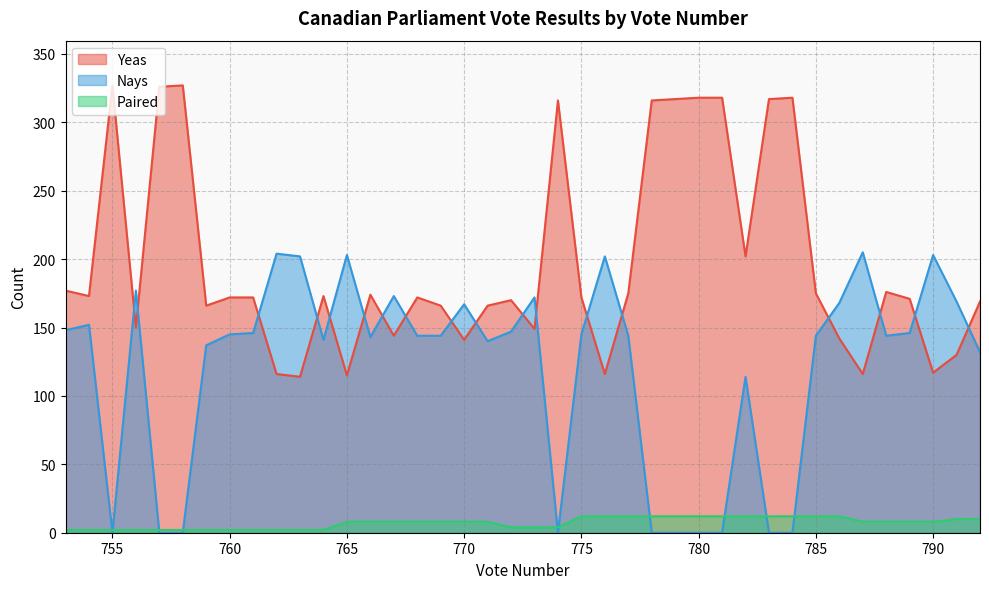

What is the spread (max minus min) of values at 783?

317